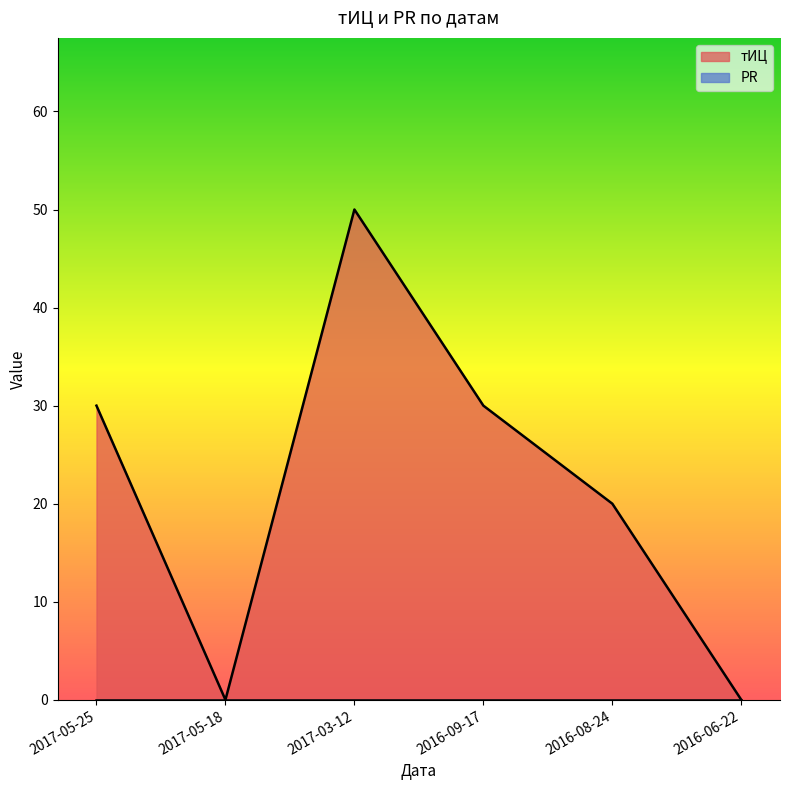

How many data points are less than 30?

3